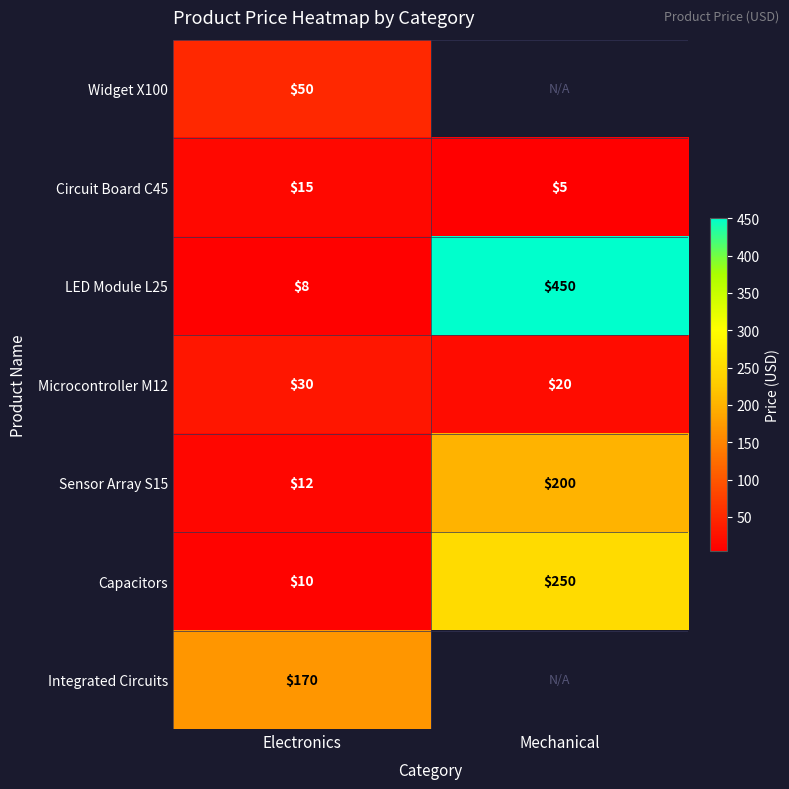

Rank the series at Electronics from lowest to highest value.

LED Module L25, Capacitors, Sensor Array S15, Circuit Board C45, Microcontroller M12, Widget X100, Integrated Circuits